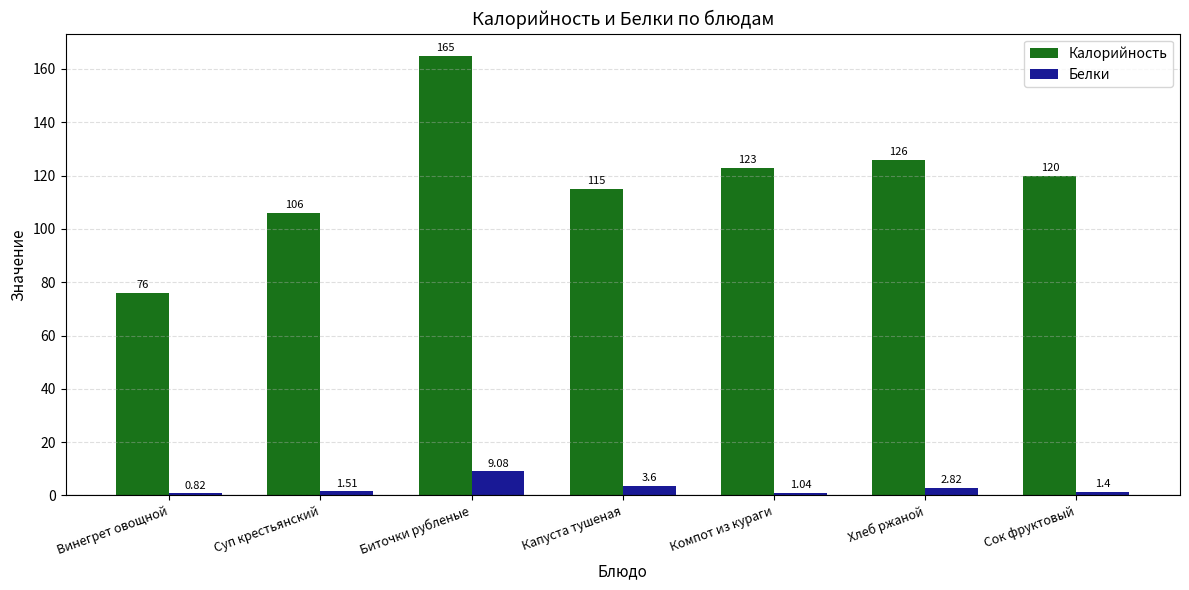

How many categories are shown in the chart?

7